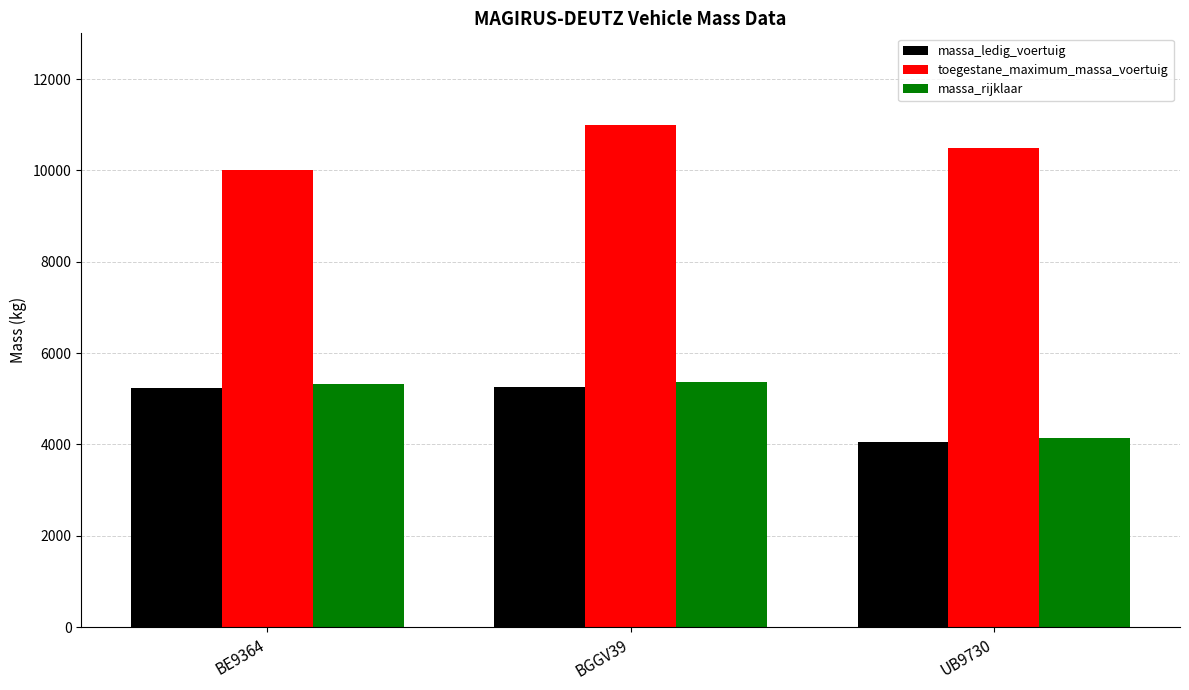

The value of massa_rijklaar at BE9364 is 5330. True or false?

True